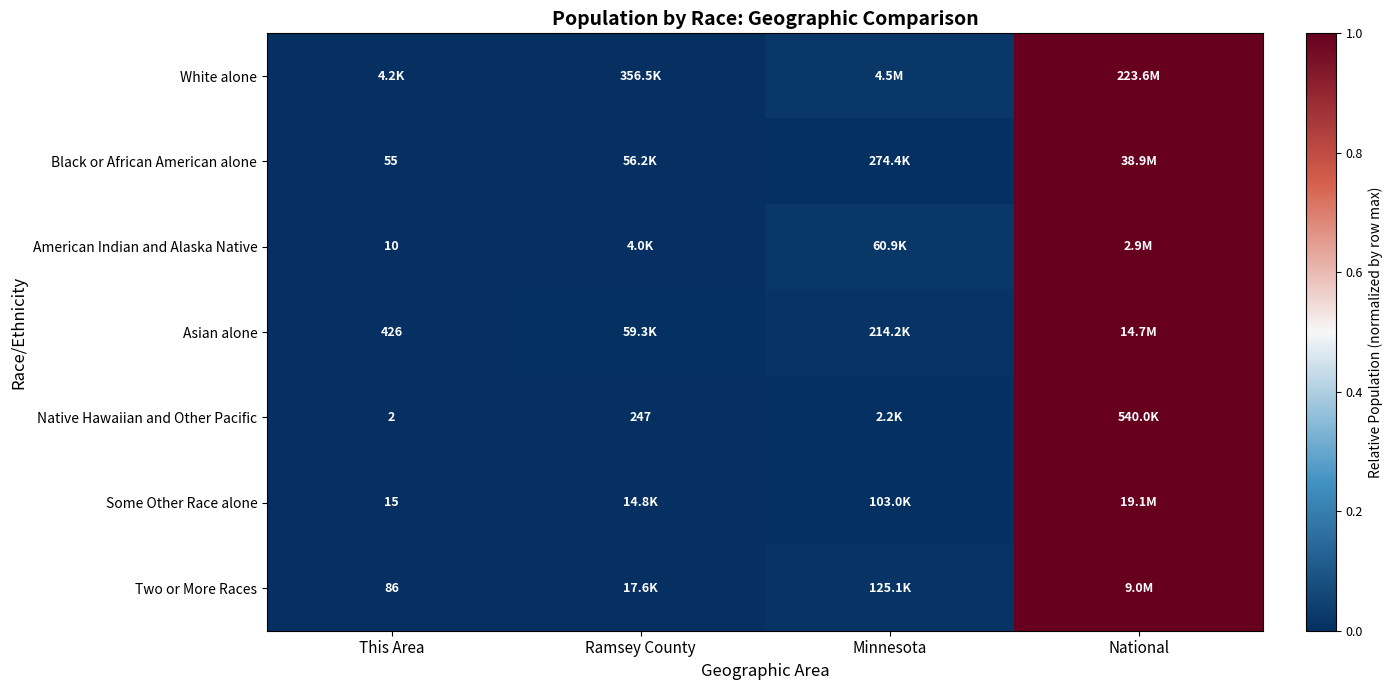

Is the value of Black or African American alone at This Area greater than the value of Native Hawaiian and Other Pacific at Ramsey County?

No